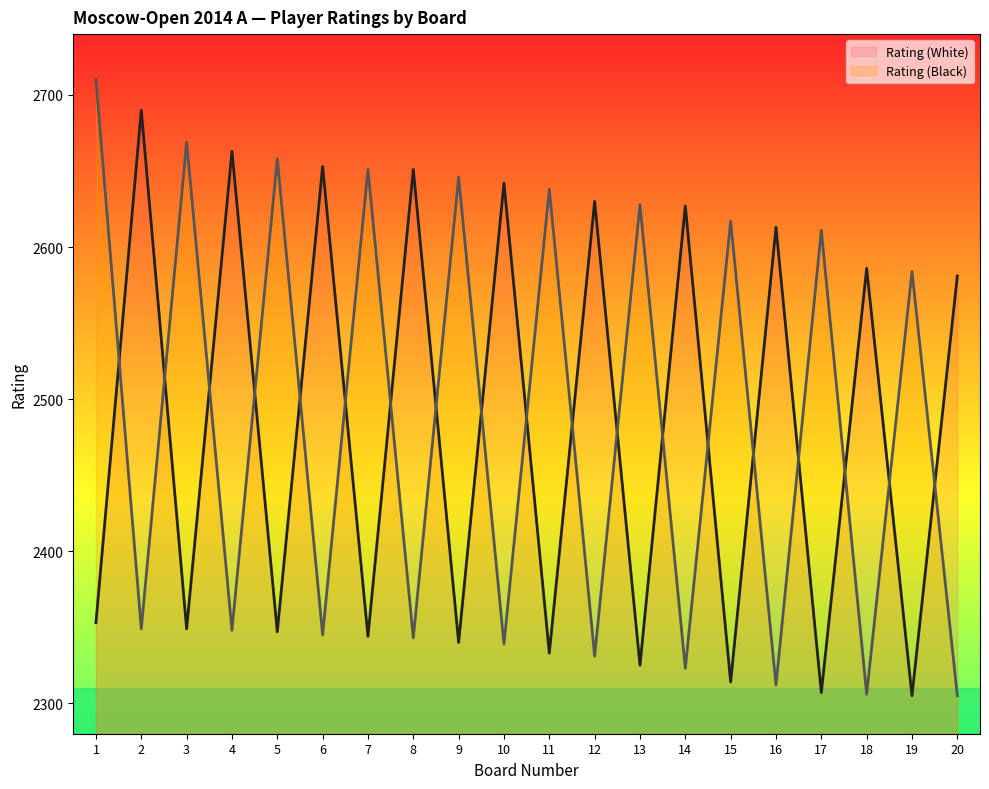

Does the chart have visible grid lines?

No